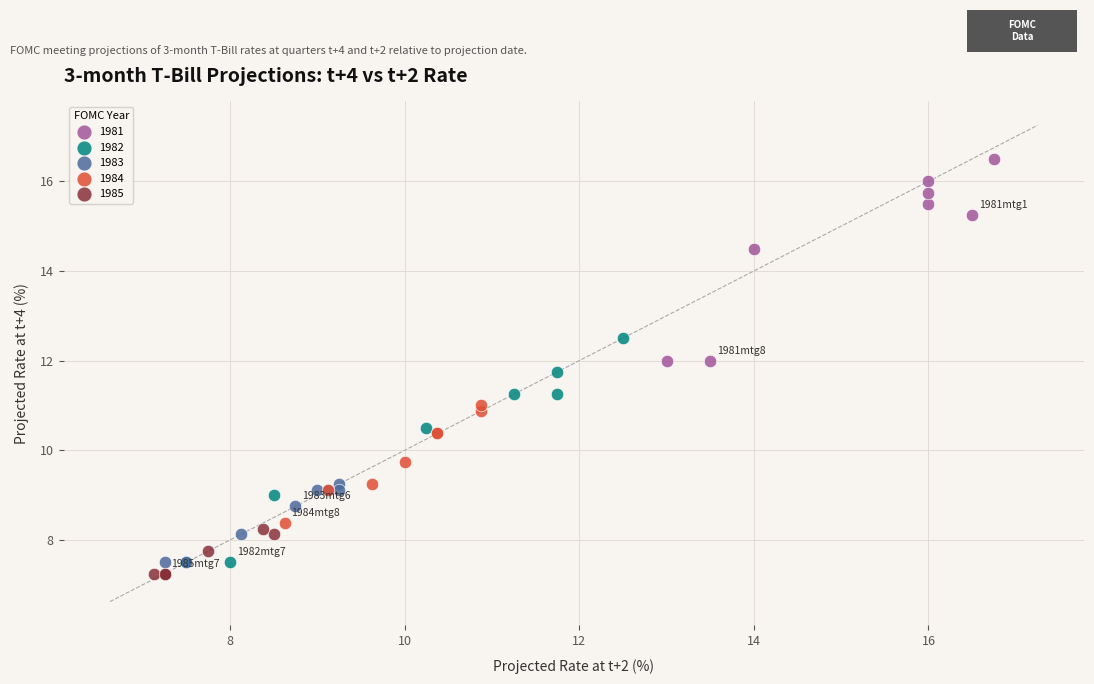

Which series reaches the maximum Y coordinate?

1981